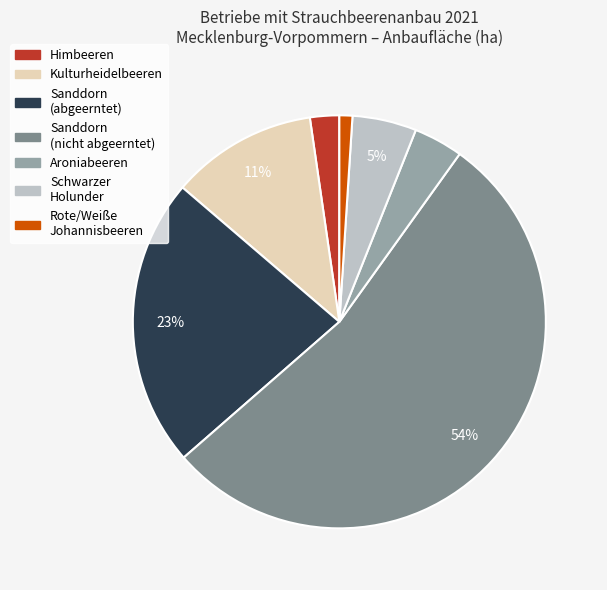

Is the sum of Sanddorn (abgeerntet) and Schwarzer Holunder greater than half?

No